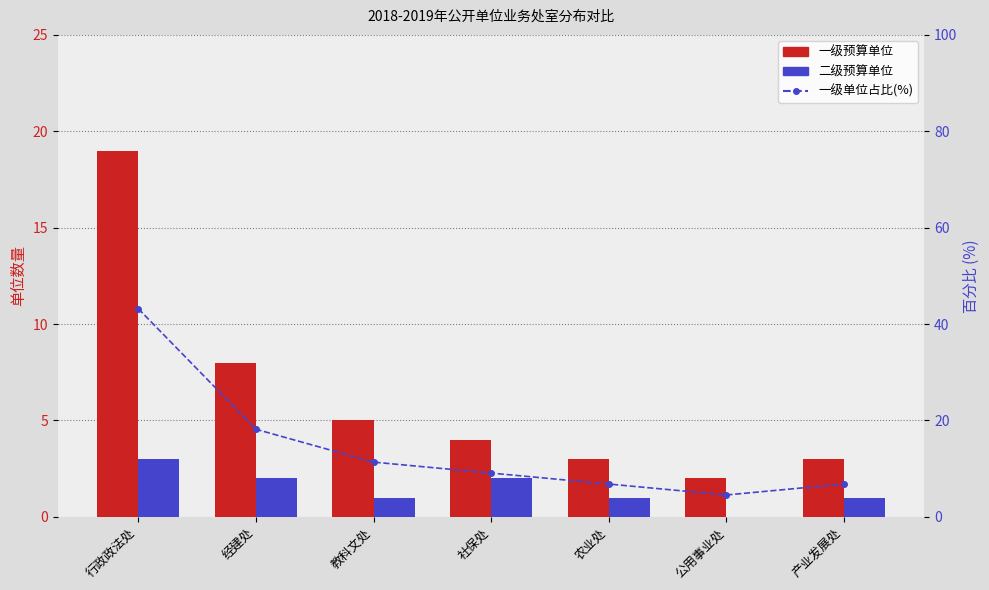

What is the average value of the 一级预算单位 series?

6.3